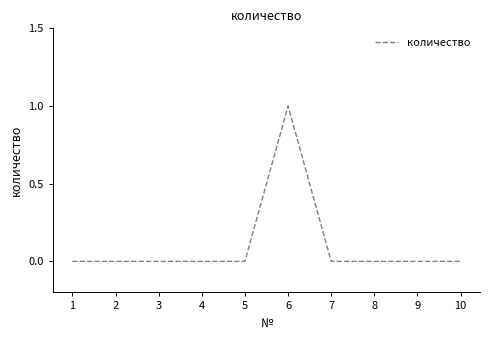

Does the chart have visible grid lines?

No